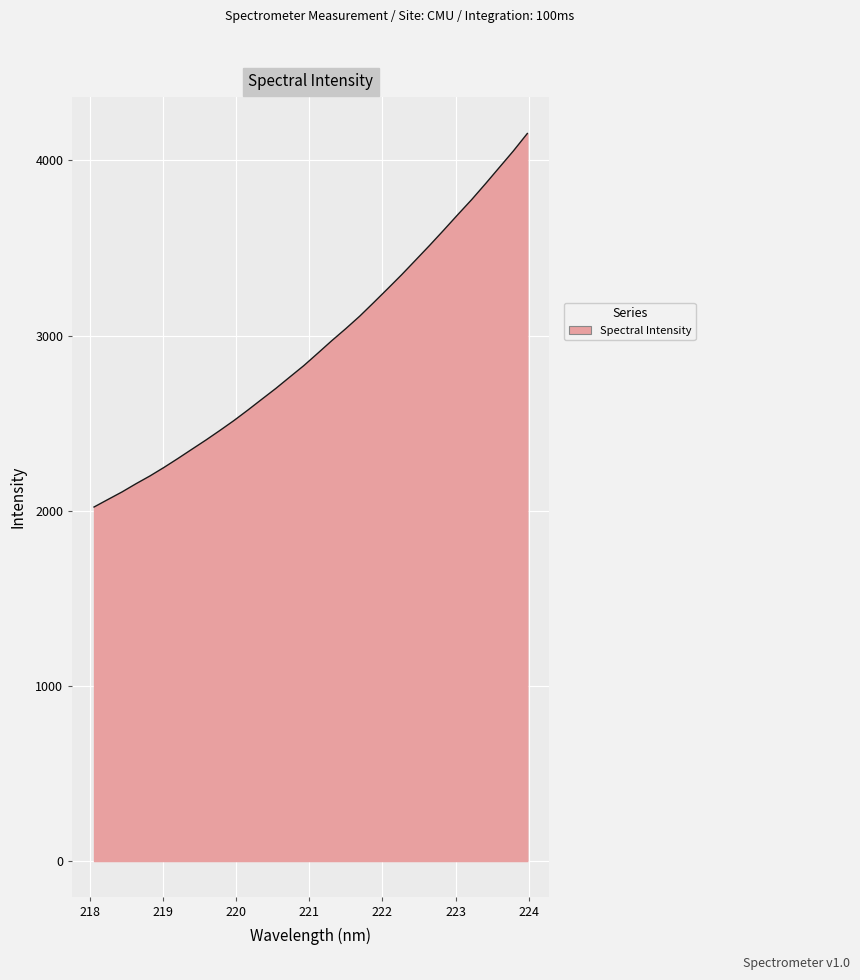

What is the maximum value shown in the chart?

4154.1